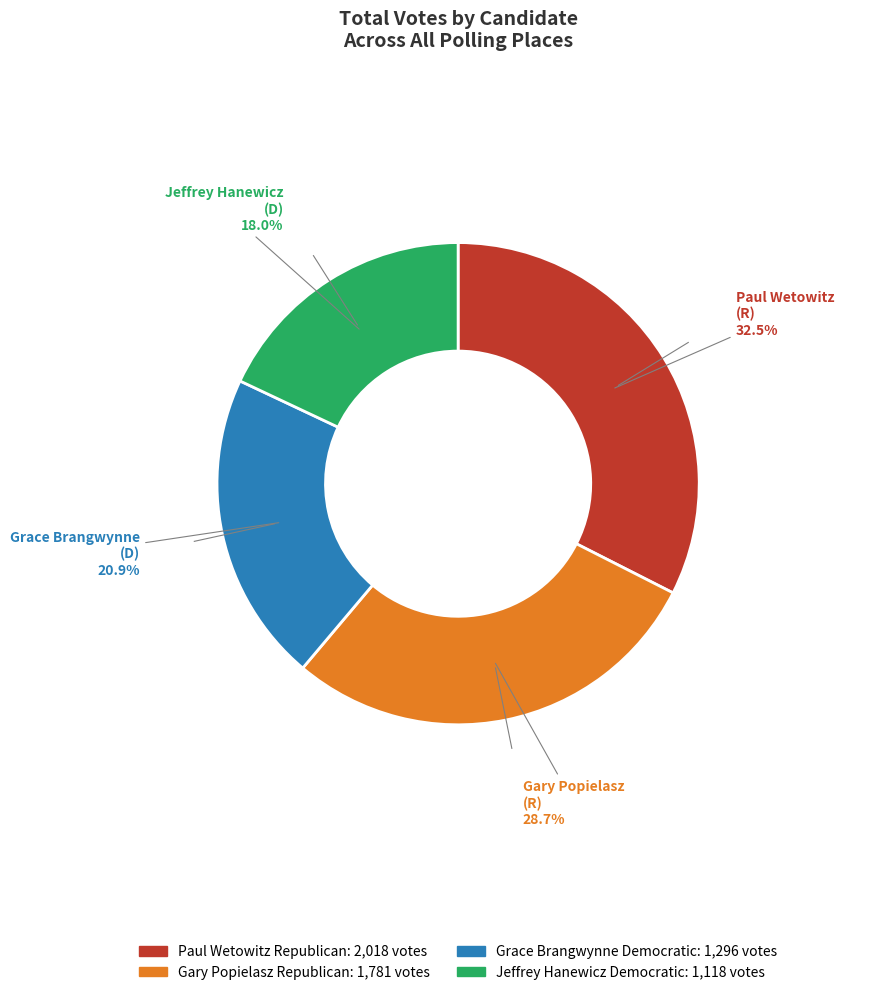

How many segments does this pie chart have?

4